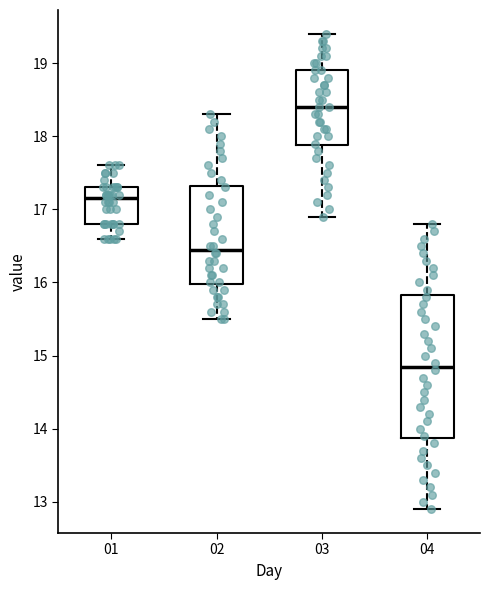

Reading left to right, read every box against the y-axis: the position of its median line, the range the box covers, and the ends of its whiskers. The values are not printed on the chart, so give them approximately, as read against the axis.

01: median 17.2, box 16.8 to 17.3, whiskers 16.6 to 17.6
02: median 16.5, box 16.0 to 17.3, whiskers 15.5 to 18.3
03: median 18.4, box 17.9 to 18.9, whiskers 16.9 to 19.4
04: median 14.9, box 13.9 to 15.8, whiskers 12.9 to 16.8